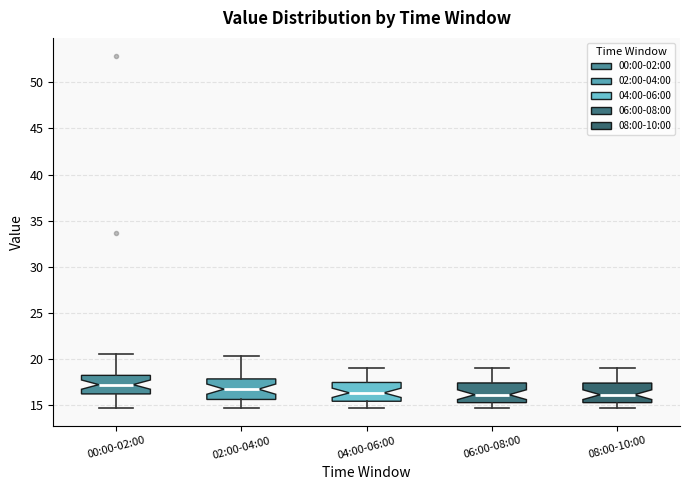

Reading left to right, transcribe this box plot: for each box, give where its median line is, the range the box spans, and where its two whiskers end, as read against the y-axis. The values are not printed on the chart, so give them approximately, as read against the axis.

00:00-02:00: median 17.0, box 16.0 to 18.0, whiskers 15.0 to 20.5
02:00-04:00: median 17.0, box 15.5 to 18.0, whiskers 15.0 to 20.5
04:00-06:00: median 16.5, box 15.5 to 17.5, whiskers 15.0 to 19.0
06:00-08:00: median 16.0, box 15.5 to 17.5, whiskers 15.0 to 19.0
08:00-10:00: median 16.0, box 15.5 to 17.5, whiskers 14.5 to 19.0